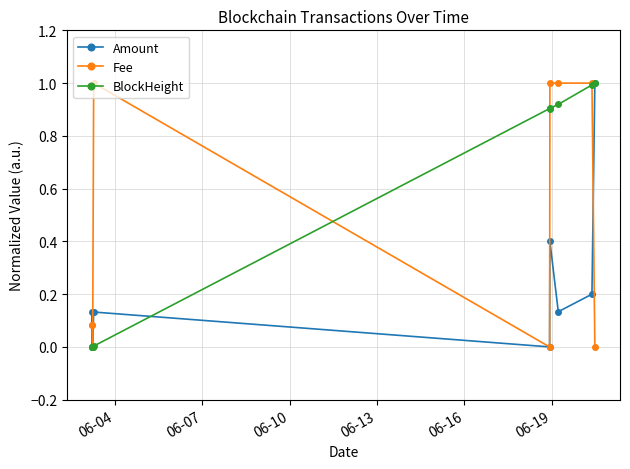

True or false: Amount has more than 2 points higher than both neighbors.

True